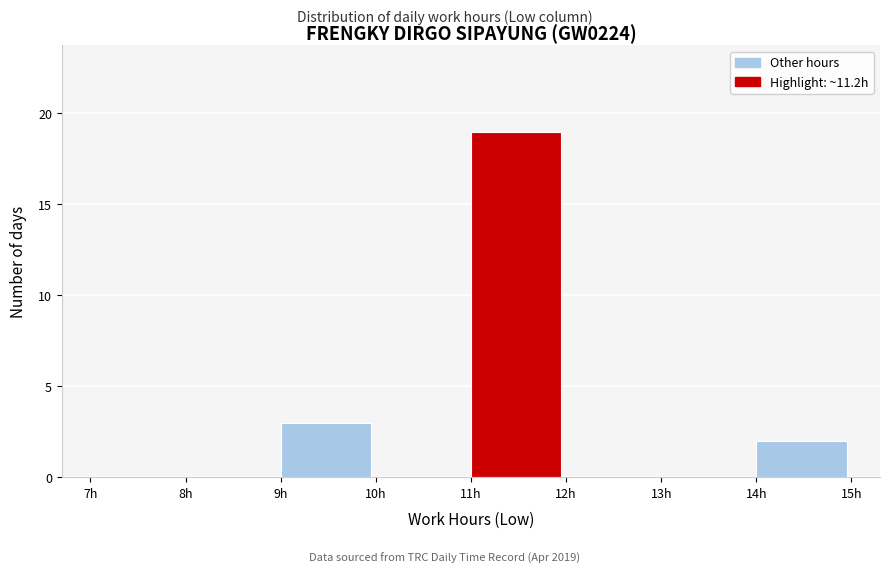

Reading left to right, transcribe this chart: for each bar, give the range it covers on the x-axis and its height. The values are not printed on the chart, so give them approximately, as read against the axis.

7 to 8: 0
8 to 9: 0
9 to 10: 3
10 to 11: 0
11 to 12: 19
12 to 13: 0
13 to 14: 0
14 to 15: 2